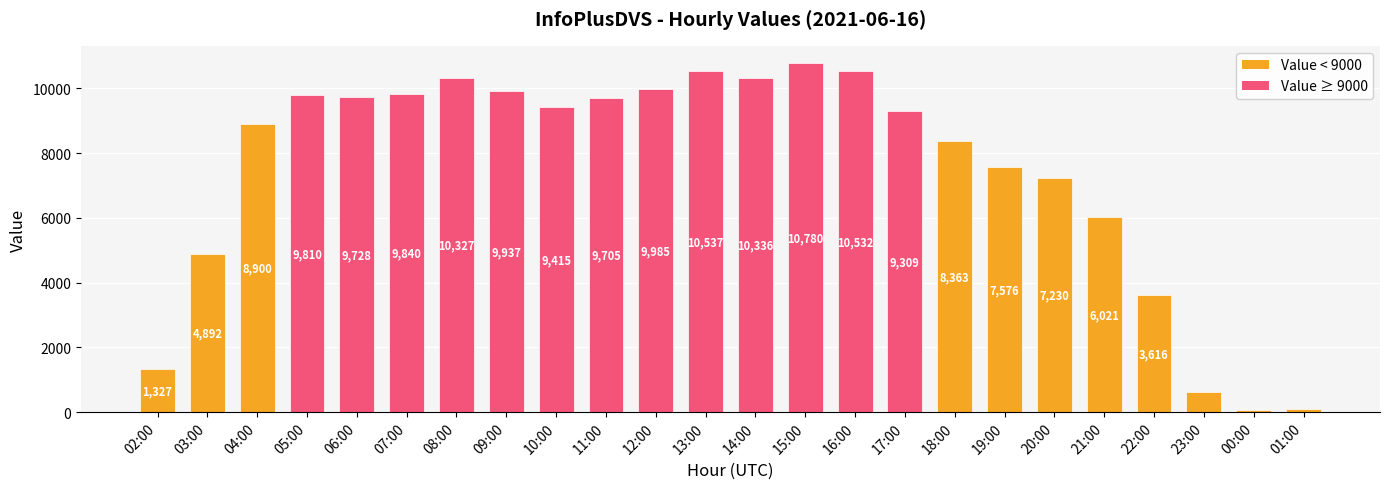

What is the sum of the values at 13:00 and 21:00?

16558